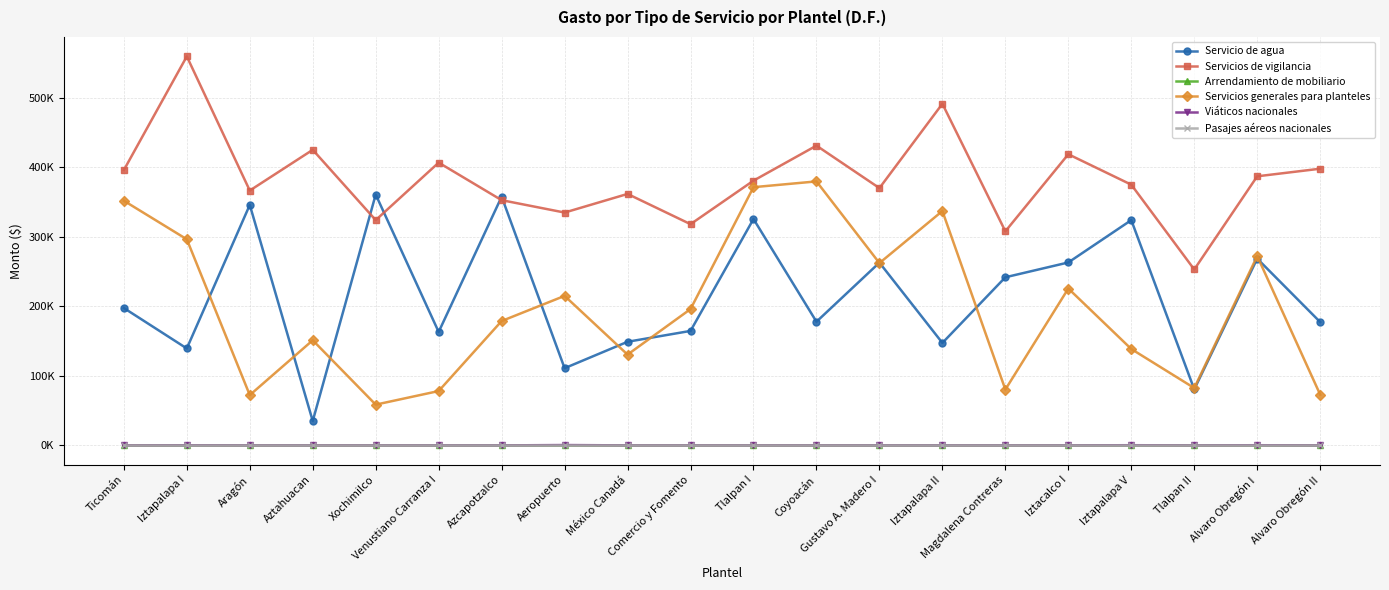

The Viáticos nacionales series shows 0.0 at Aztahuacan. True or false?

True